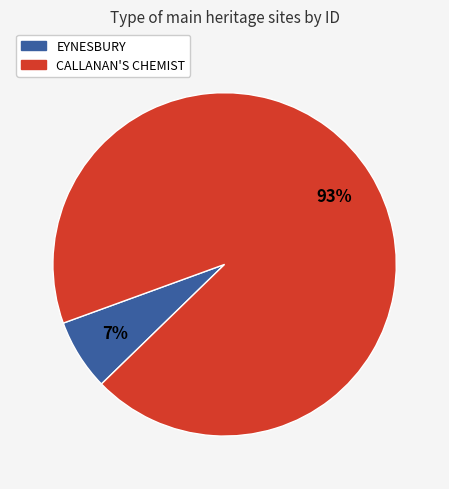

To the nearest percent, what is the average slice percentage?

50%